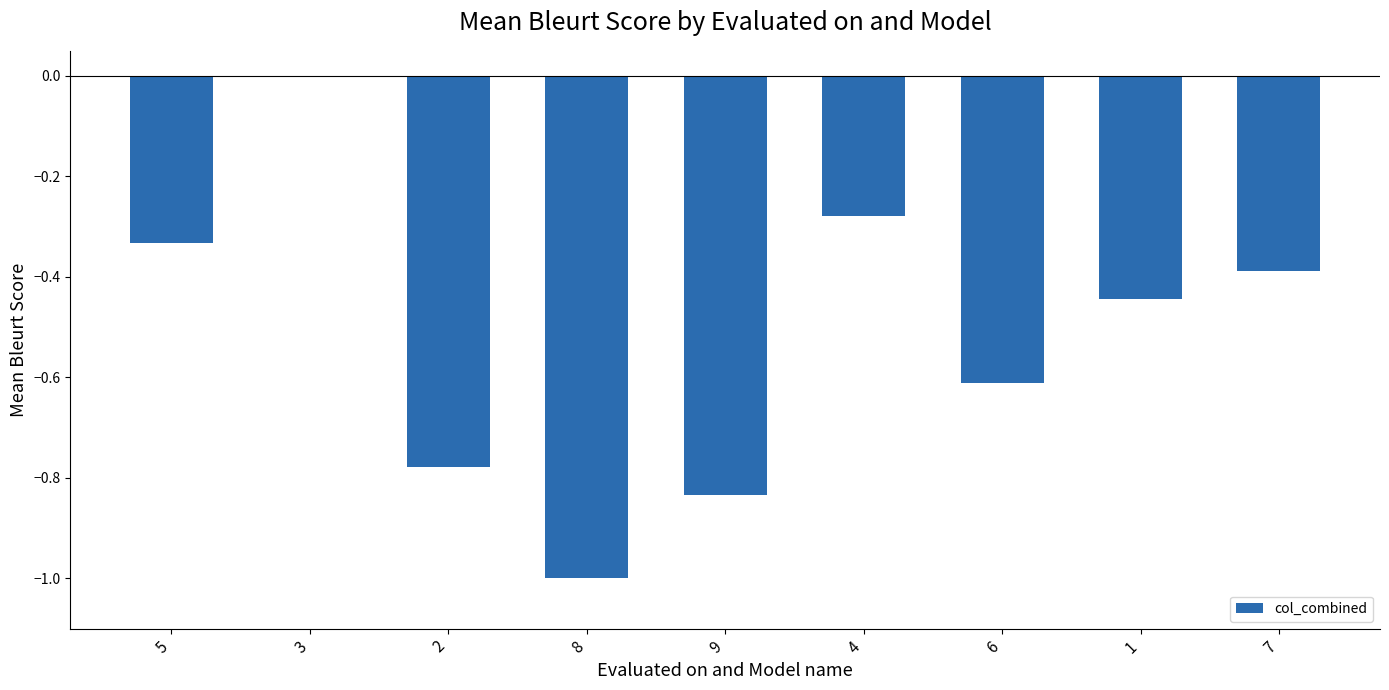

The value at 4 is -0.5. True or false?

False